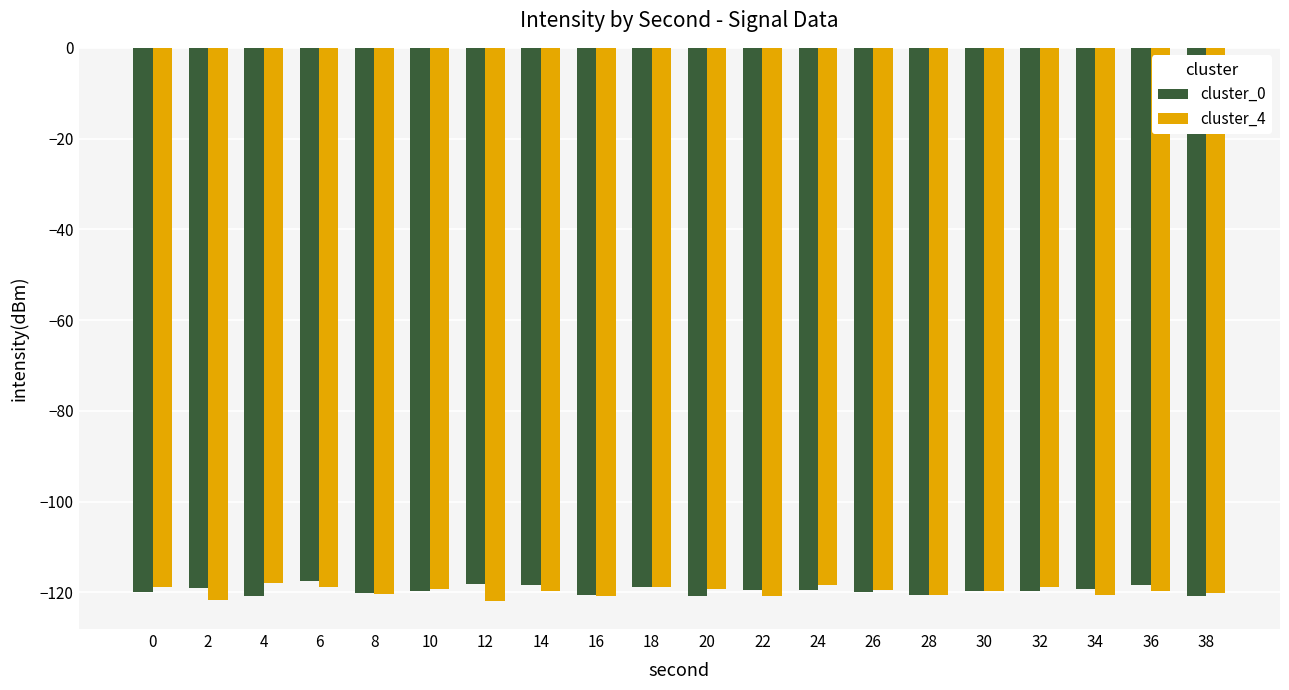

What is the difference between the maximum and minimum values in the cluster_4 series?

4.0